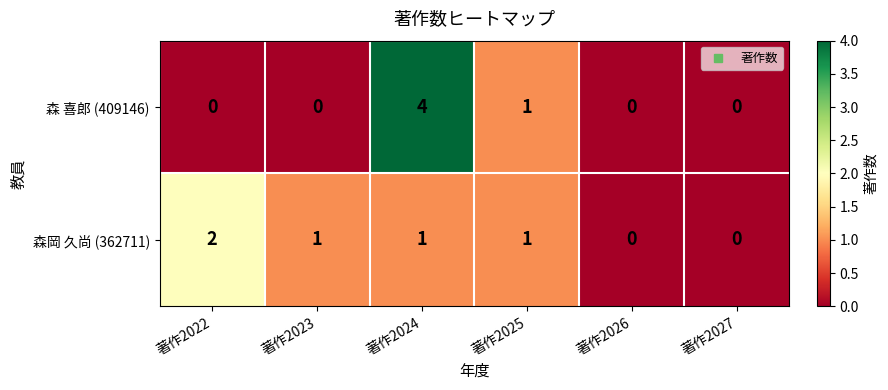

Rank the series by their maximum value, from highest to lowest.

森 喜郎 (409146), 森岡 久尚 (362711)